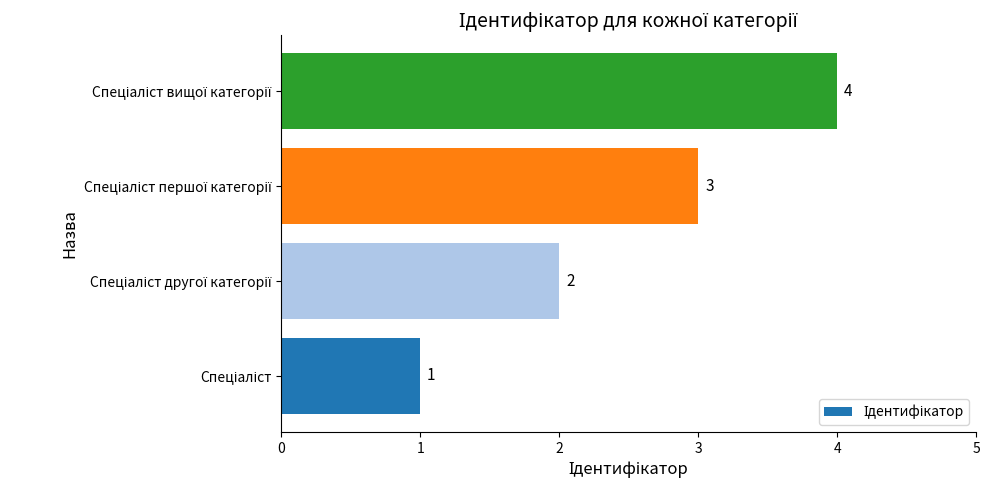

What is the minimum value shown in the chart?

1